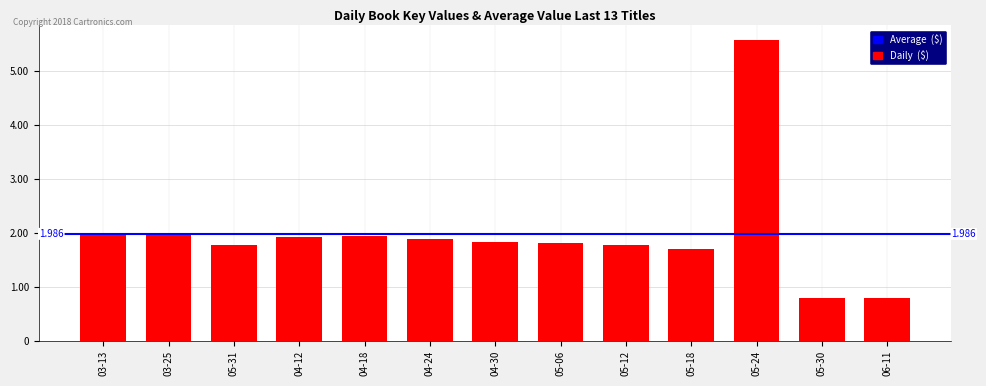

What is the difference between the maximum and minimum values?

476709364